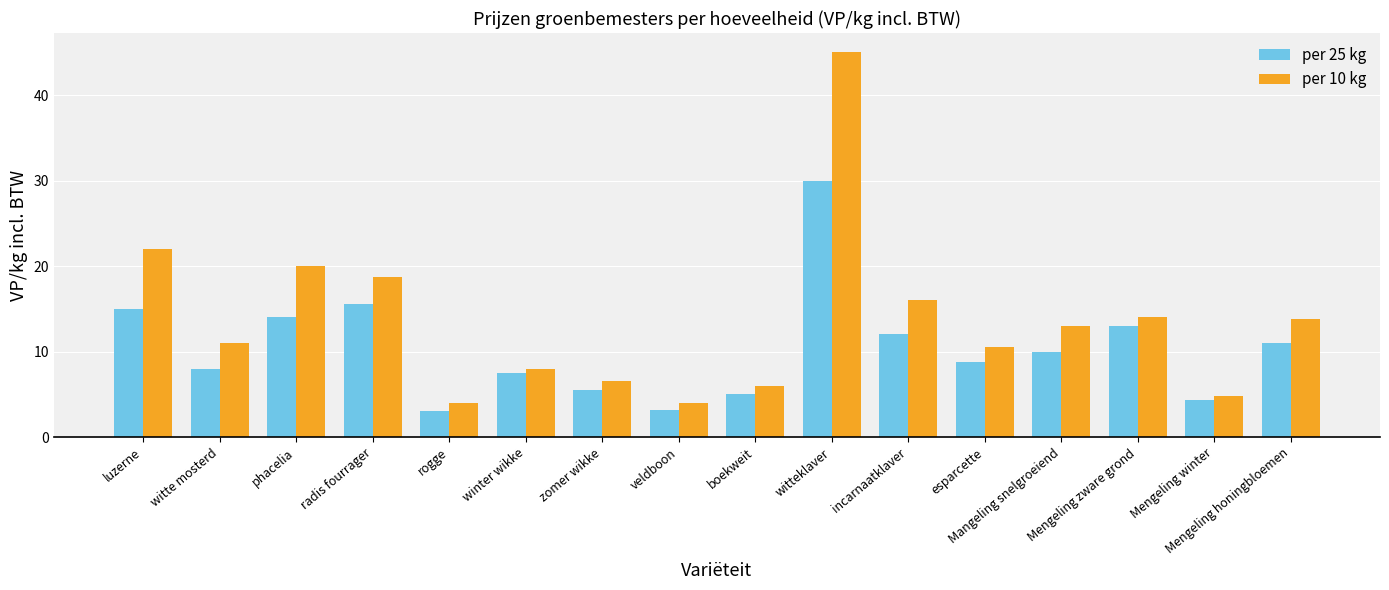

At rogge, list the series in order from smallest to largest.

per 25 kg, per 10 kg